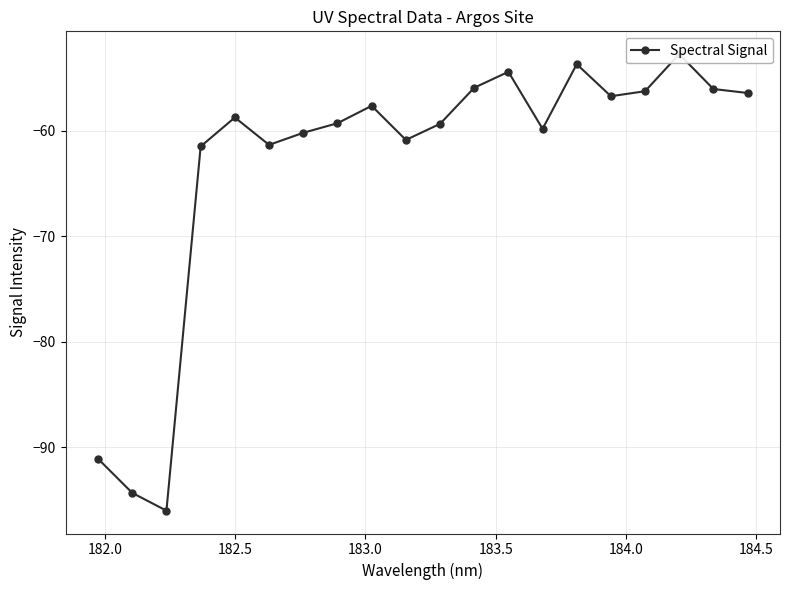

How many interior local peaks (higher than both neighbors) does the data have?

5